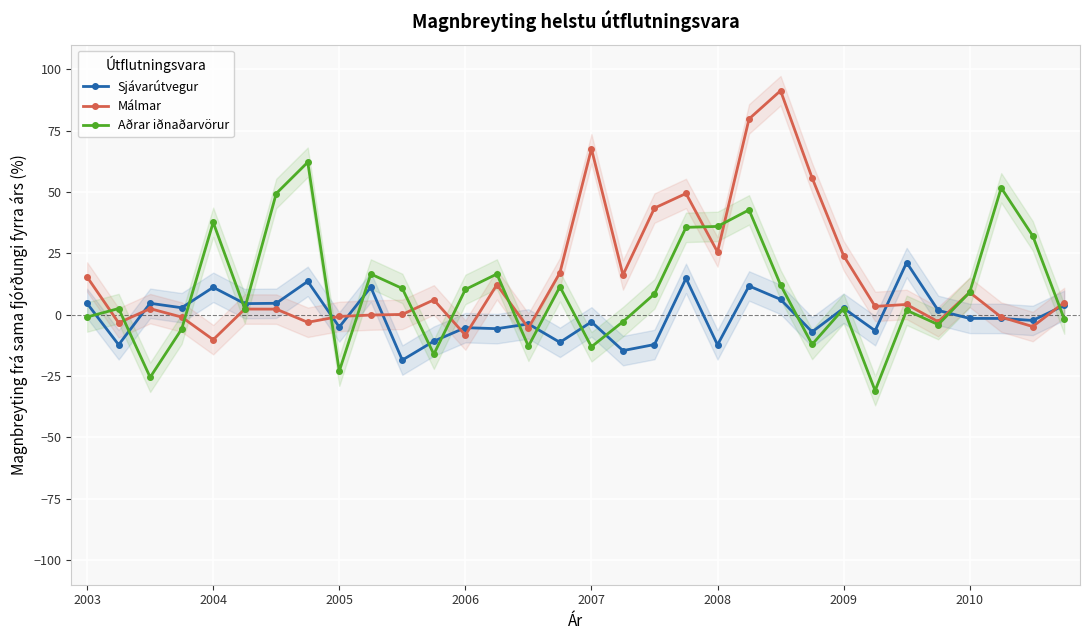

At which label is Sjávarútvegur closest to 1?

27